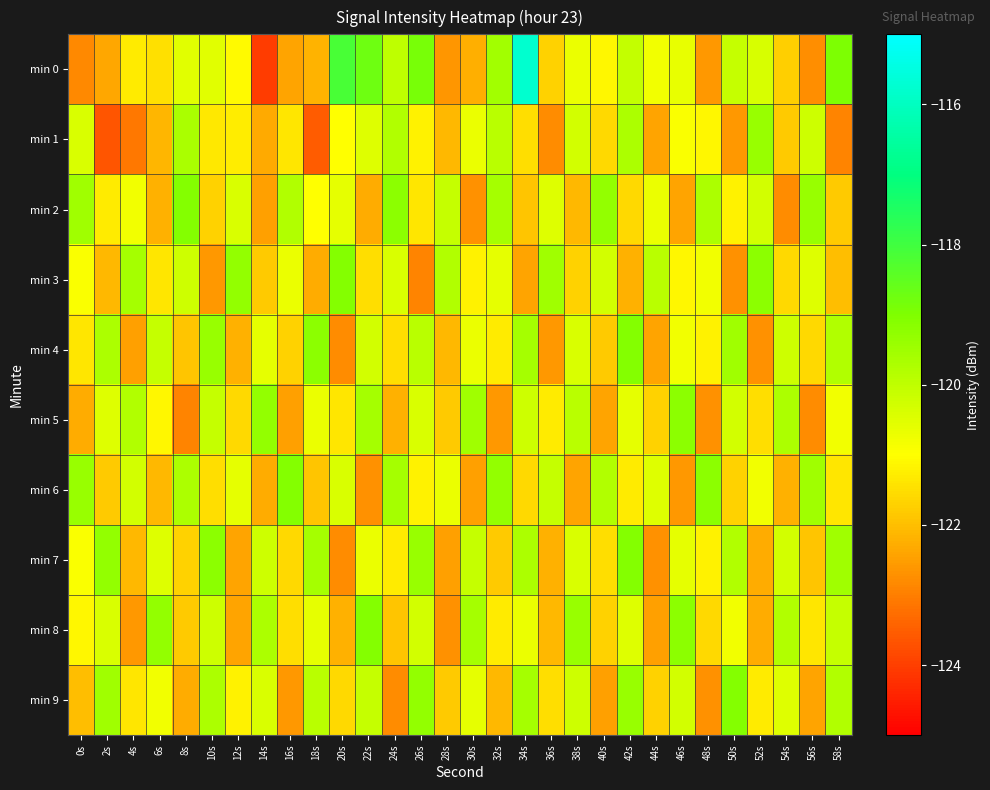

Reading left to right, extract all data points from this chart.

min 0: 0s=-122.8	2s=-122.4	4s=-121.3	6s=-121.5	8s=-120.5	10s=-120.5	12s=-121.1	14s=-124.1	16s=-122.4	18s=-122.2	20s=-118.1	22s=-118.7	24s=-120.0	26s=-118.9	28s=-122.6	30s=-122.2	32s=-119.6	34s=-115.8	36s=-121.7	38s=-120.7	40s=-121.1	42s=-120.0	44s=-120.8	46s=-120.7	48s=-122.6	50s=-120.1	52s=-120.4	54s=-121.7	56s=-122.8	58s=-119.0
min 1: 0s=-120.4	2s=-123.7	4s=-123.1	6s=-122.1	8s=-119.7	10s=-121.3	12s=-121.3	14s=-122.3	16s=-121.4	18s=-123.5	20s=-121.0	22s=-120.5	24s=-119.8	26s=-121.2	28s=-122.1	30s=-120.7	32s=-119.9	34s=-121.5	36s=-122.8	38s=-120.3	40s=-121.6	42s=-119.7	44s=-122.4	46s=-120.9	48s=-121.1	50s=-122.6	52s=-119.4	54s=-121.8	56s=-120.2	58s=-122.9
min 2: 0s=-119.5	2s=-121.3	4s=-120.8	6s=-122.2	8s=-119.1	10s=-121.7	12s=-120.4	14s=-122.5	16s=-119.8	18s=-121.0	20s=-120.6	22s=-122.3	24s=-119.2	26s=-121.4	28s=-120.1	30s=-122.7	32s=-119.6	34s=-121.9	36s=-120.5	38s=-122.1	40s=-119.3	42s=-121.6	44s=-120.7	46s=-122.4	48s=-119.7	50s=-121.2	52s=-120.3	54s=-122.8	56s=-119.4	58s=-121.8
min 3: 0s=-120.9	2s=-122.1	4s=-119.6	6s=-121.4	8s=-120.2	10s=-122.6	12s=-119.3	14s=-121.8	16s=-120.7	18s=-122.3	20s=-119.1	22s=-121.5	24s=-120.4	26s=-122.9	28s=-119.8	30s=-121.2	32s=-120.6	34s=-122.4	36s=-119.5	38s=-121.7	40s=-120.3	42s=-122.2	44s=-119.9	46s=-121.1	48s=-120.8	50s=-122.7	52s=-119.2	54s=-121.6	56s=-120.5	58s=-122.0
min 4: 0s=-121.4	2s=-119.7	4s=-122.5	6s=-120.1	8s=-121.9	10s=-119.4	12s=-122.2	14s=-120.6	16s=-121.7	18s=-119.2	20s=-122.8	22s=-120.3	24s=-121.5	26s=-119.9	28s=-122.1	30s=-120.7	32s=-121.3	34s=-119.6	36s=-122.6	38s=-120.4	40s=-121.8	42s=-119.1	44s=-122.4	46s=-120.8	48s=-121.2	50s=-119.5	52s=-122.7	54s=-120.2	56s=-121.6	58s=-119.8
min 5: 0s=-122.3	2s=-120.5	4s=-119.8	6s=-121.1	8s=-122.9	10s=-120.1	12s=-121.6	14s=-119.3	16s=-122.5	18s=-120.7	20s=-121.4	22s=-119.6	24s=-122.2	26s=-120.4	28s=-121.8	30s=-119.5	32s=-122.6	34s=-120.2	36s=-121.3	38s=-119.9	40s=-122.4	42s=-120.6	44s=-121.7	46s=-119.2	48s=-122.7	50s=-120.3	52s=-121.5	54s=-119.7	56s=-122.8	58s=-120.8
min 6: 0s=-119.4	2s=-121.8	4s=-120.3	6s=-122.1	8s=-119.7	10s=-121.5	12s=-120.6	14s=-122.3	16s=-119.1	18s=-121.9	20s=-120.4	22s=-122.7	24s=-119.6	26s=-121.2	28s=-120.7	30s=-122.5	32s=-119.3	34s=-121.6	36s=-120.1	38s=-122.4	40s=-119.8	42s=-121.3	44s=-120.5	46s=-122.6	48s=-119.2	50s=-121.7	52s=-120.8	54s=-122.2	56s=-119.5	58s=-121.4
min 7: 0s=-120.9	2s=-119.3	4s=-122.1	6s=-120.5	8s=-121.7	10s=-119.2	12s=-122.4	14s=-120.2	16s=-121.6	18s=-119.6	20s=-122.8	22s=-120.7	24s=-121.3	26s=-119.4	28s=-122.5	30s=-120.1	32s=-121.8	34s=-119.7	36s=-122.2	38s=-120.4	40s=-121.5	42s=-119.1	44s=-122.7	46s=-120.6	48s=-121.2	50s=-119.8	52s=-122.3	54s=-120.3	56s=-121.9	58s=-119.5
min 8: 0s=-121.1	2s=-120.4	4s=-122.6	6s=-119.3	8s=-121.8	10s=-120.2	12s=-122.4	14s=-119.7	16s=-121.5	18s=-120.6	20s=-122.2	22s=-119.1	24s=-121.9	26s=-120.3	28s=-122.7	30s=-119.6	32s=-121.3	34s=-120.7	36s=-122.1	38s=-119.4	40s=-121.7	42s=-120.5	44s=-122.5	46s=-119.2	48s=-121.6	50s=-120.8	52s=-122.3	54s=-119.8	56s=-121.4	58s=-120.1
min 9: 0s=-122.0	2s=-119.5	4s=-121.4	6s=-120.8	8s=-122.3	10s=-119.7	12s=-121.2	14s=-120.4	16s=-122.6	18s=-119.9	20s=-121.6	22s=-120.1	24s=-122.8	26s=-119.3	28s=-121.8	30s=-120.6	32s=-122.1	34s=-119.6	36s=-121.5	38s=-120.2	40s=-122.5	42s=-119.4	44s=-121.7	46s=-120.3	48s=-122.7	50s=-119.1	52s=-121.3	54s=-120.5	56s=-122.4	58s=-119.8